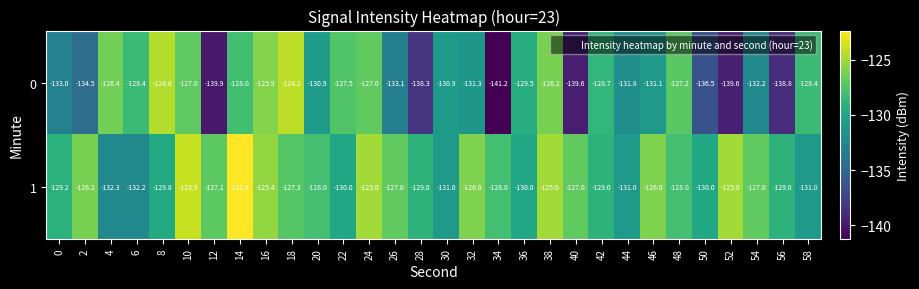

How many values in the 1 series exceed -128?

14